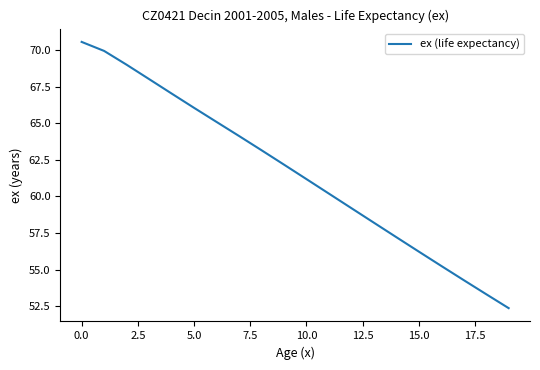

What is the smallest value displayed?

52.4